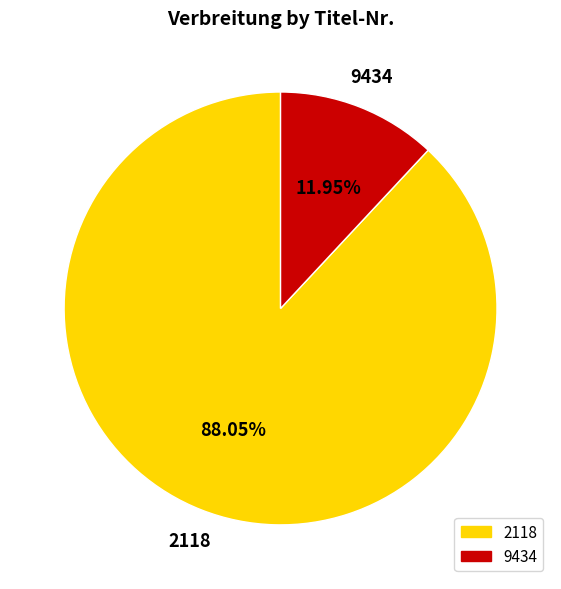

Which slice is the largest?

2118